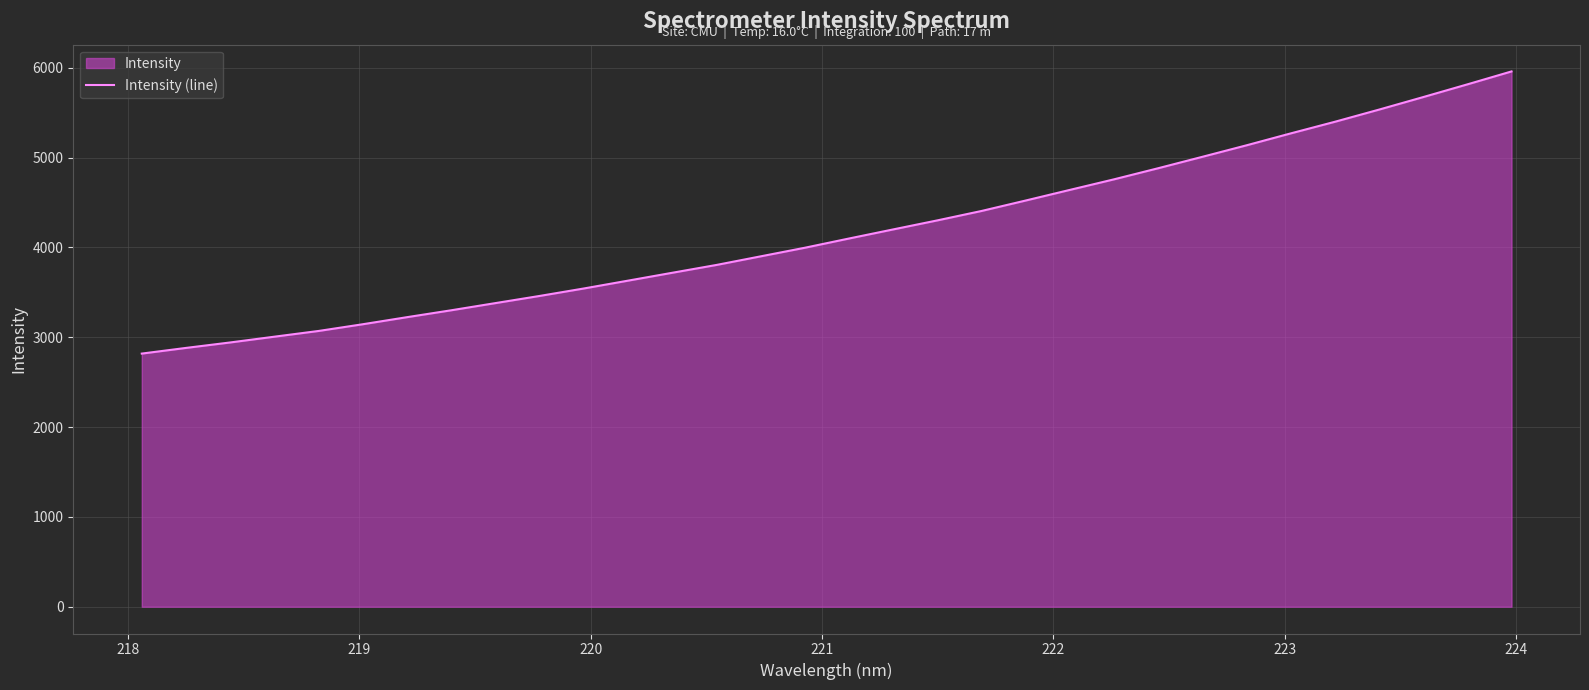

What is the difference between the maximum and minimum values?

3141.7